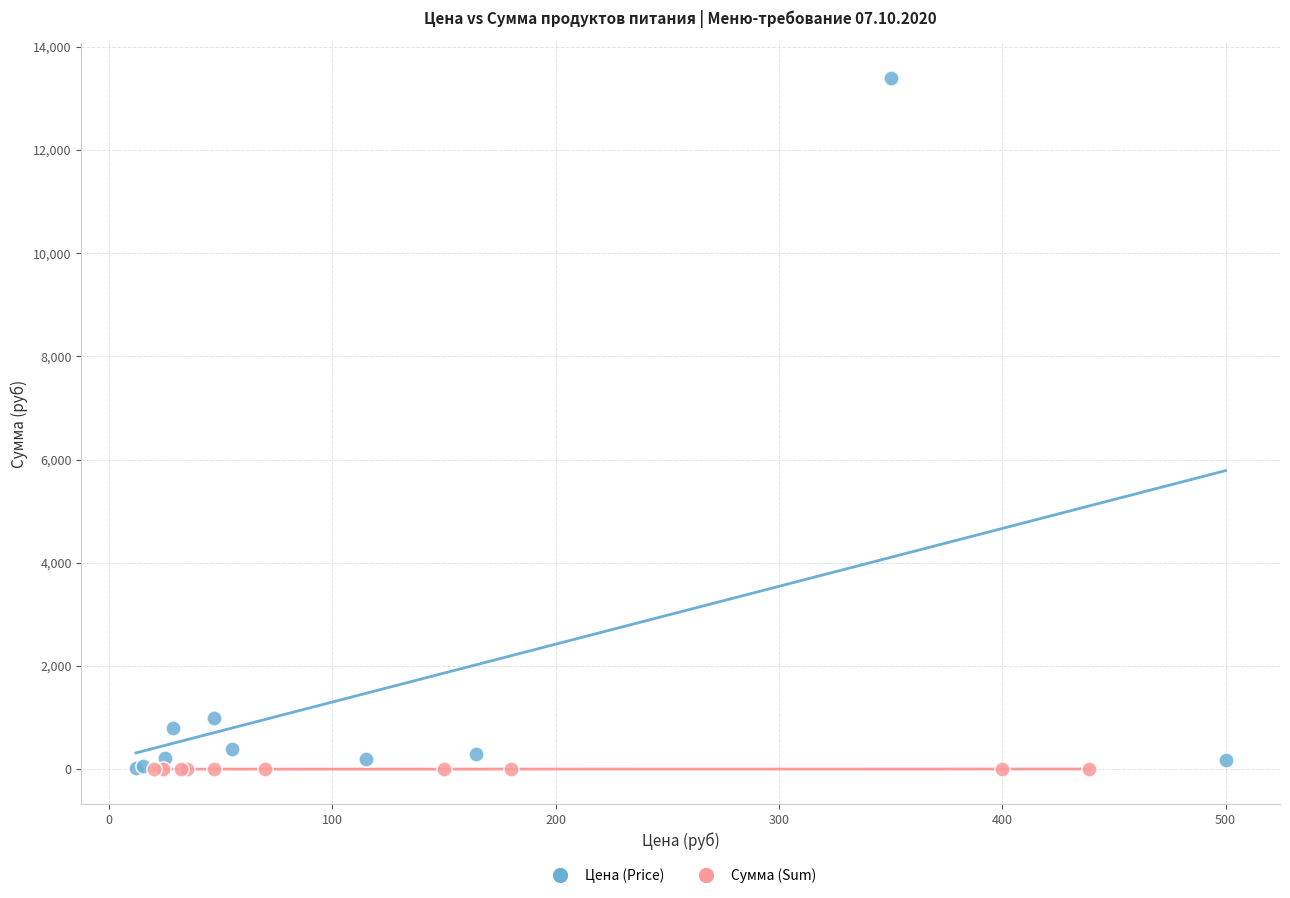

Which series reaches the maximum Y coordinate?

Цена (Price)